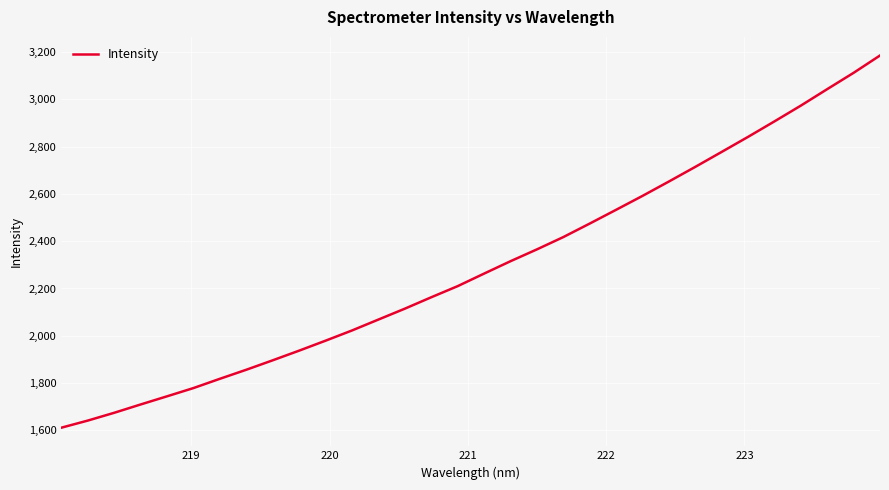

What is the difference between the maximum and minimum values?

1574.7